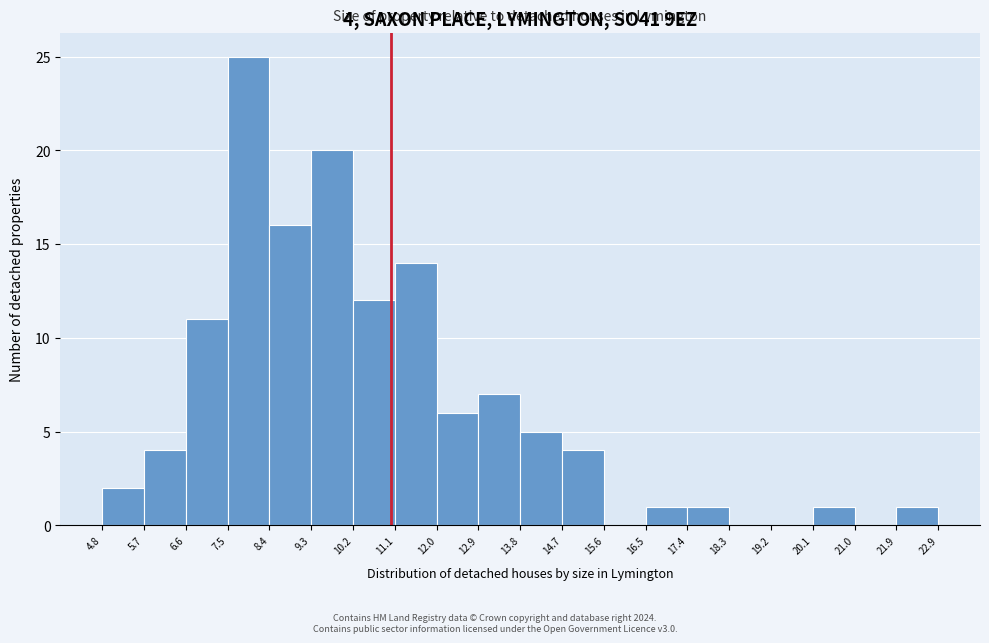

Over which range of the x-axis is the bar tallest?

7.5 to 8.4